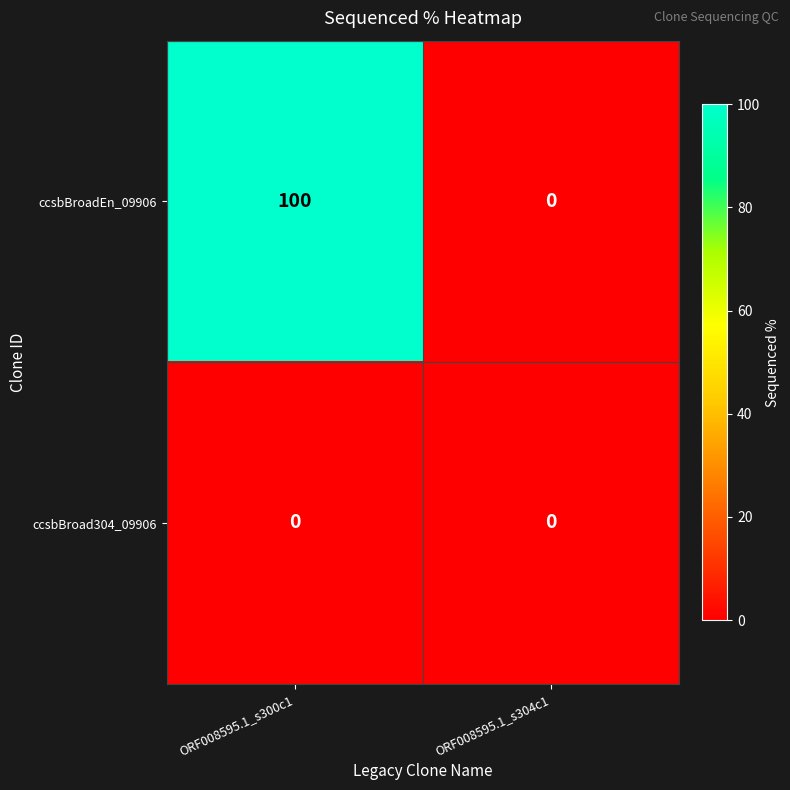

Which series has the largest total across all categories?

ccsbBroadEn_09906